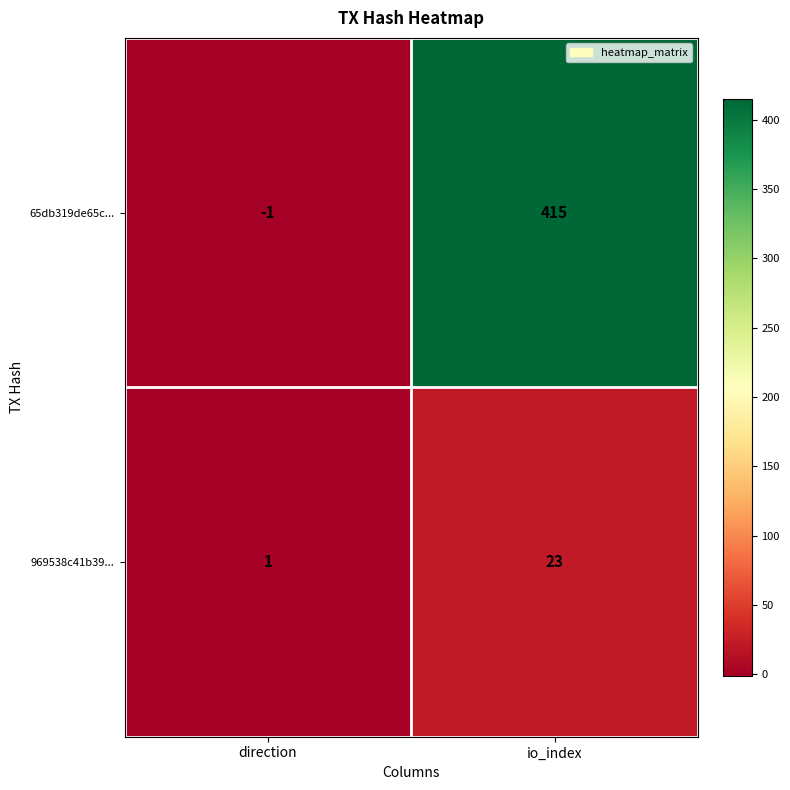

Which series changed the most between direction and io_index?

65db319de65c...